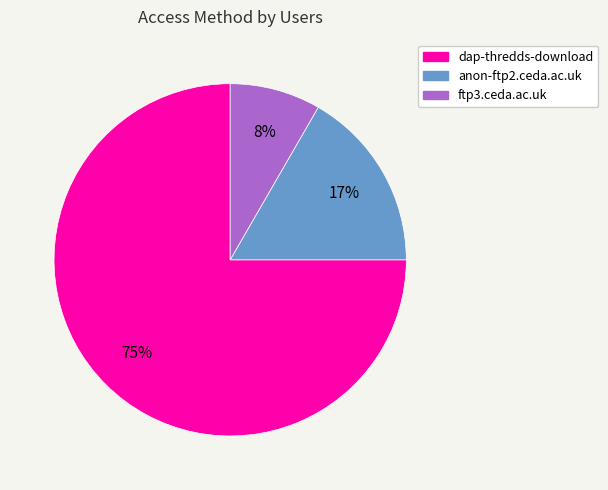

Between anon-ftp2.ceda.ac.uk and dap-thredds-download, which is larger?

dap-thredds-download